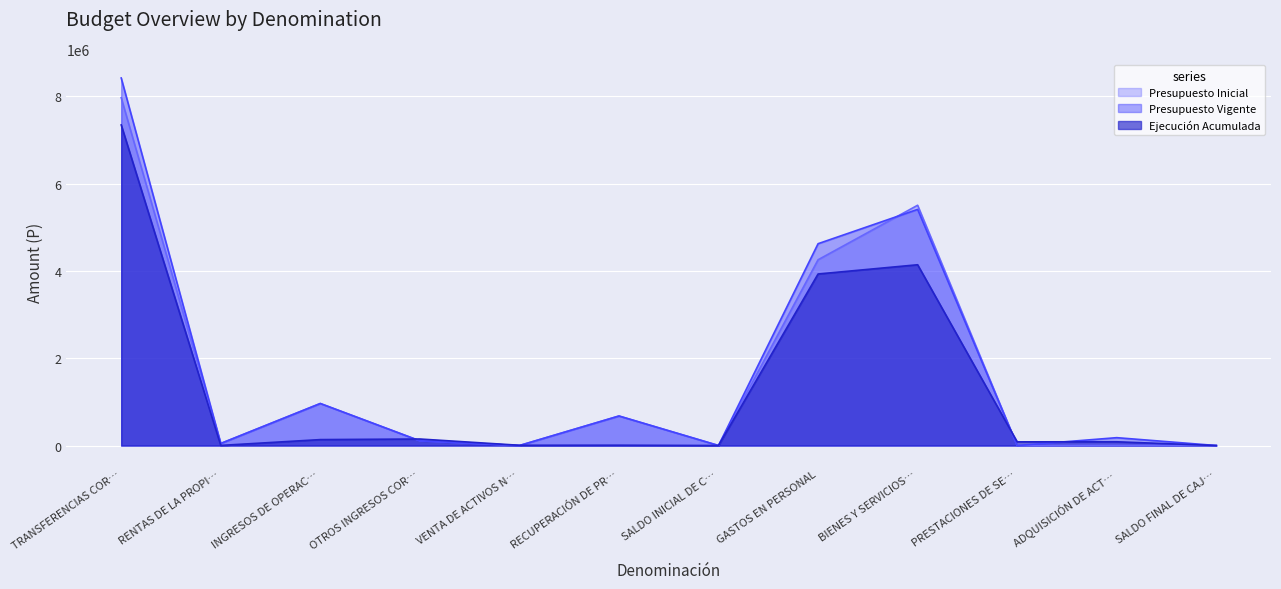

List the series in order of their overall mean, highest first.

Presupuesto Vigente, Presupuesto Inicial, Ejecución Acumulada